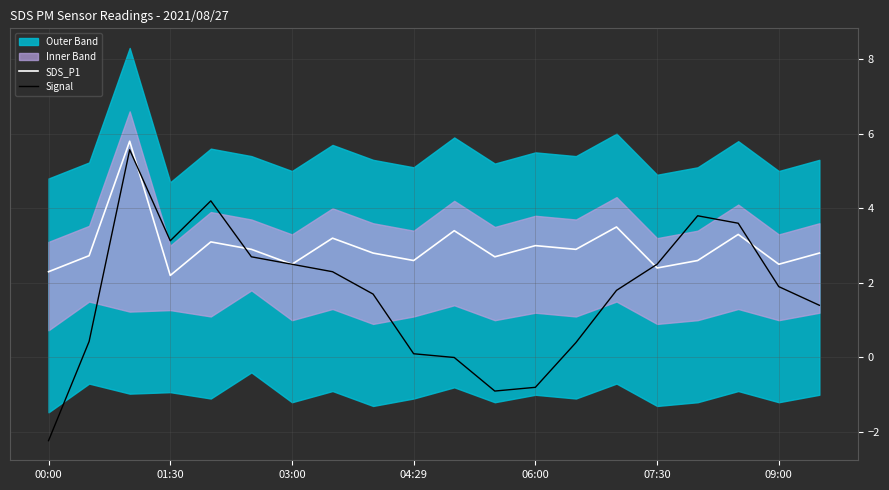

How many values in Signal are above zero?

16